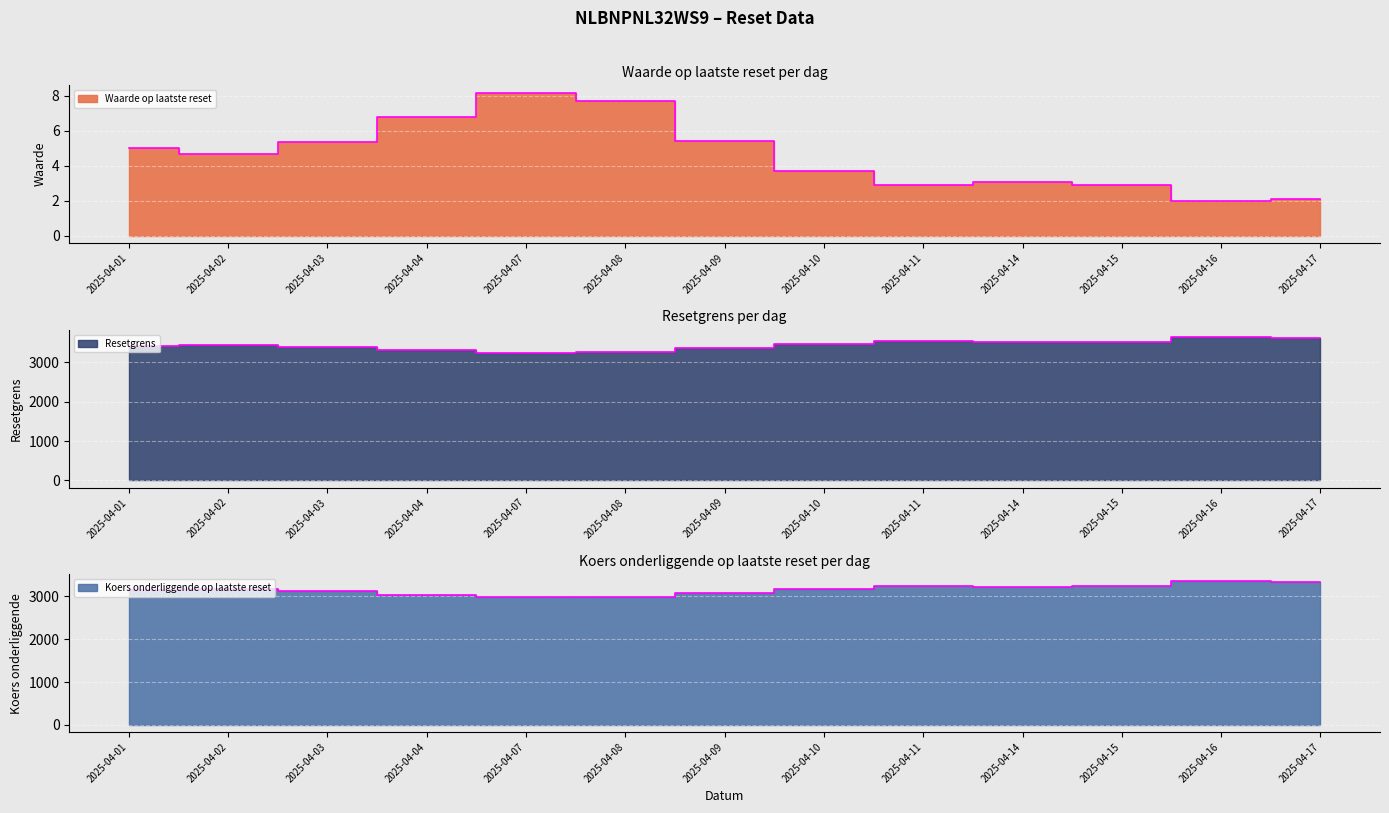

Which label corresponds to the smallest value in the chart?

2025-04-16